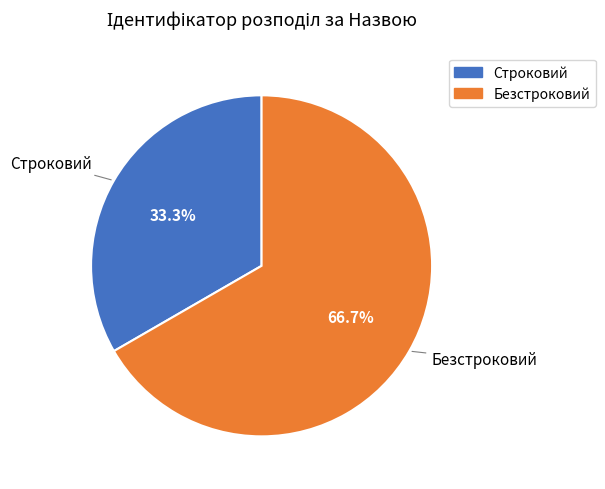

To the nearest percent, what percentage of the pie is Безстроковий?

67%